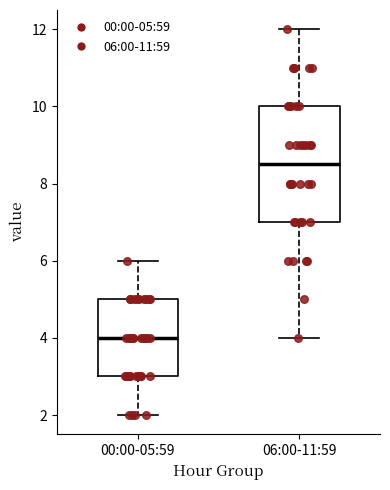

Where is the upper edge of the box for 06:00-11:59 on the y-axis? The values are not printed on the chart, so give them approximately, as read against the axis.

10.0